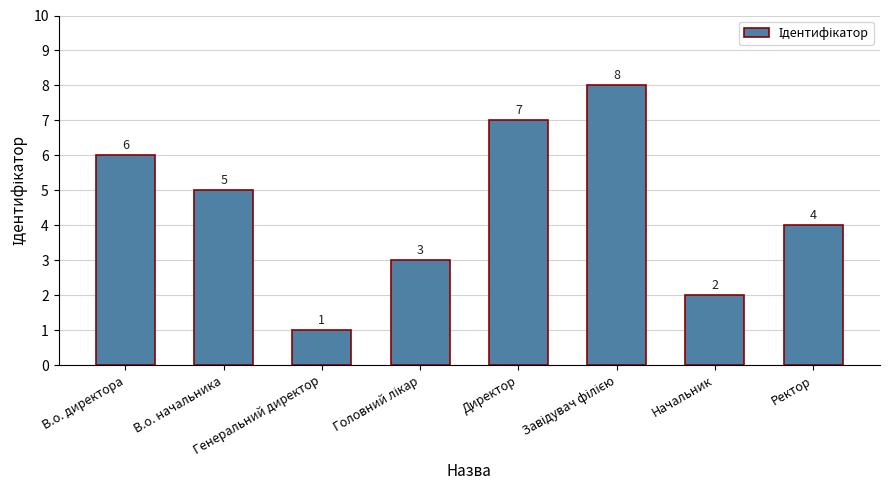

The chart shows a value of 7 at Директор. True or false?

True